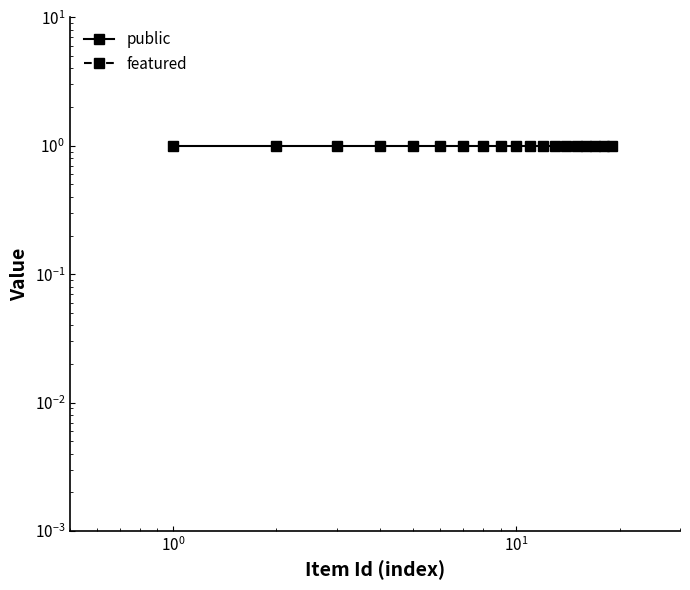

Does the chart have visible grid lines?

No